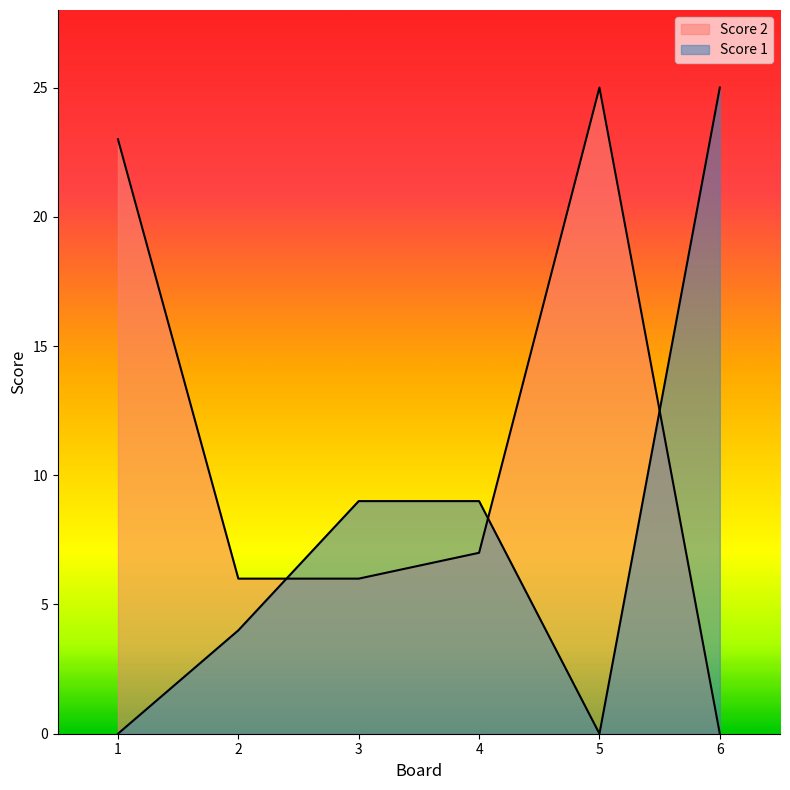

Which series has the largest total across all categories?

Score 2